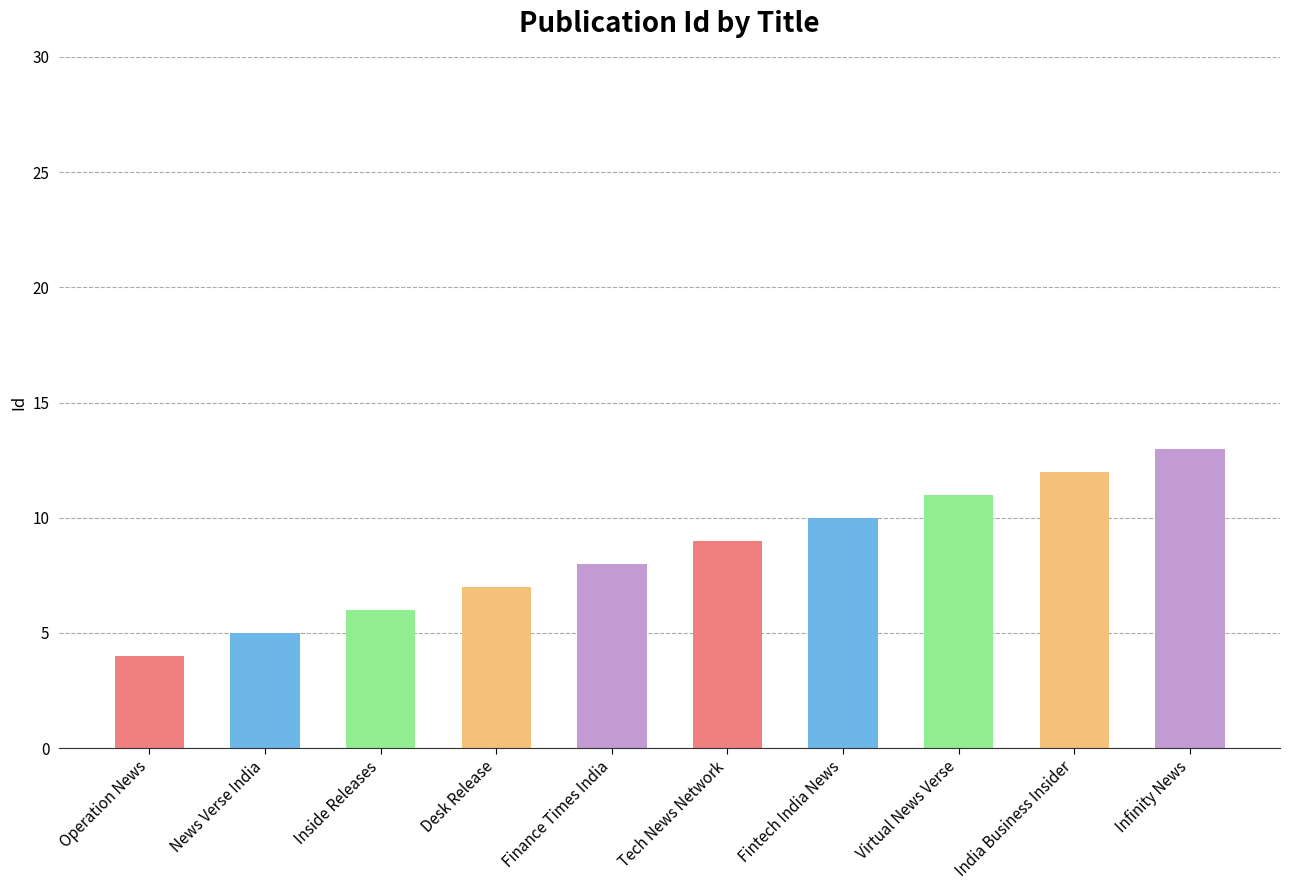

What is the difference between the maximum and minimum values?

9